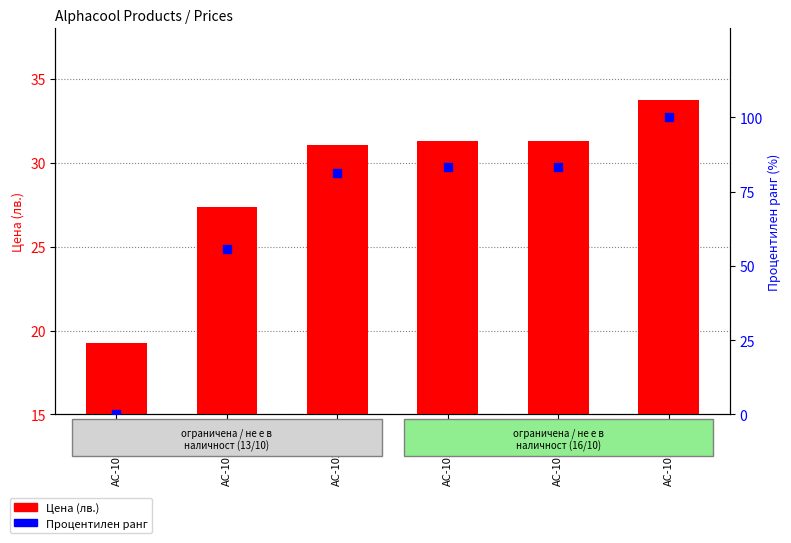

Which series reaches the maximum Y coordinate?

Процентилен ранг